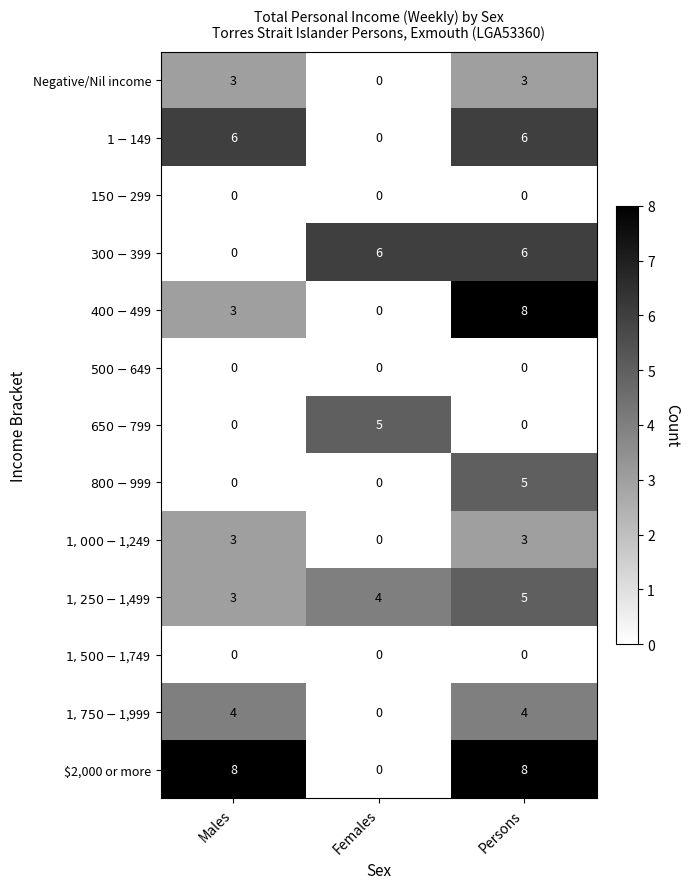

What is the total value across all series at Males?

30